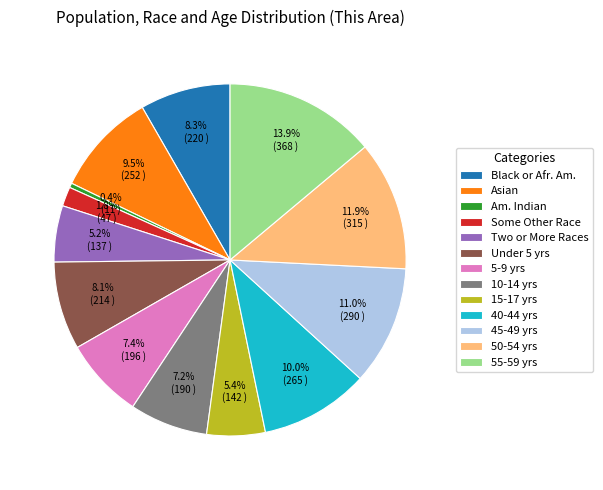

To the nearest percent, what is the average slice percentage?

8%